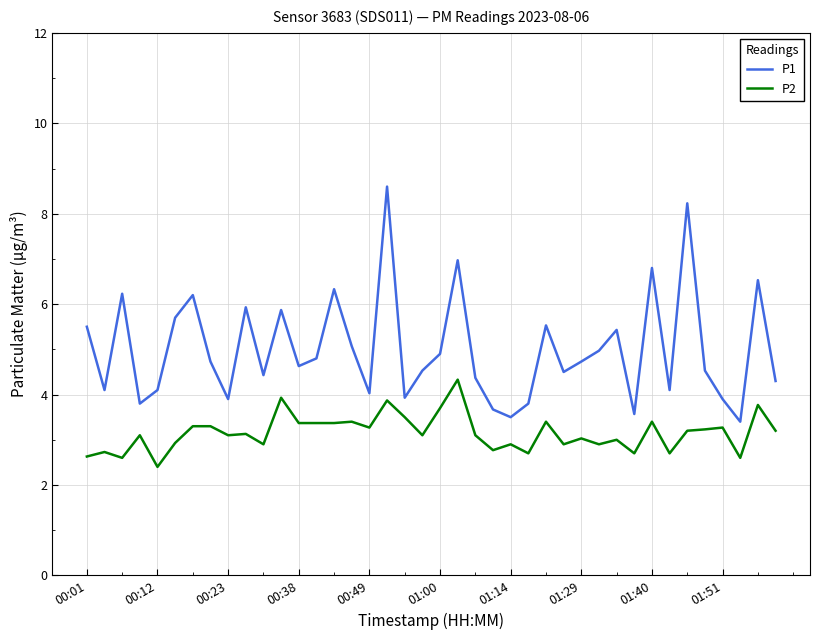

What is the sum of all P2 values?

126.1